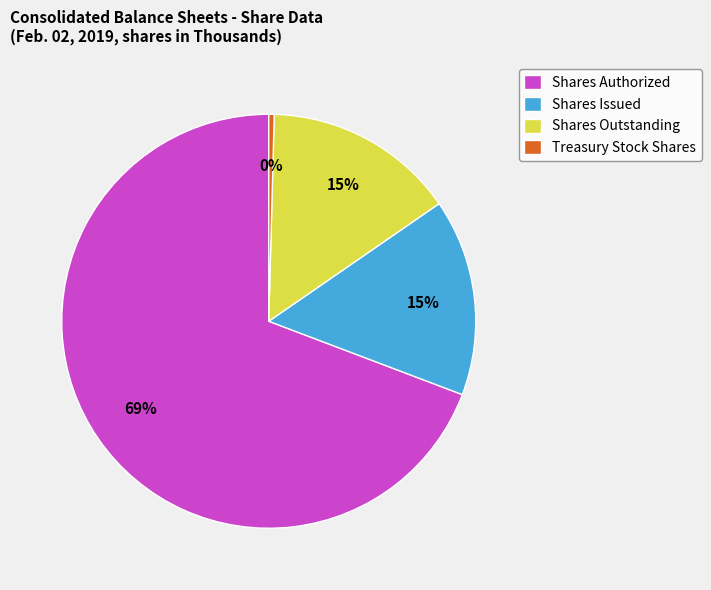

True or false: Shares Issued accounts for 15% of the total.

True